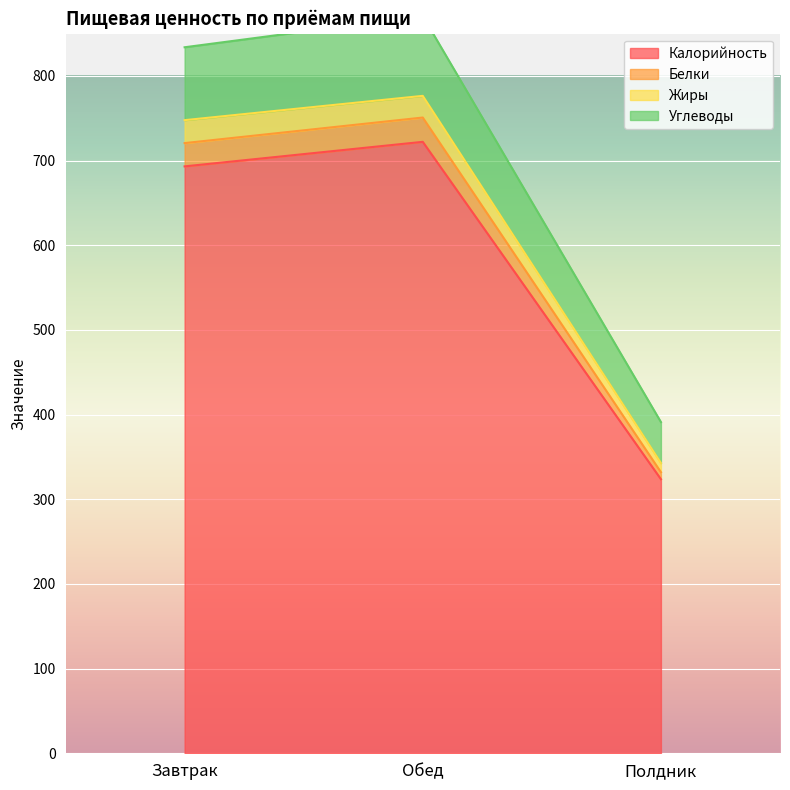

How many lines are shown in the chart?

4